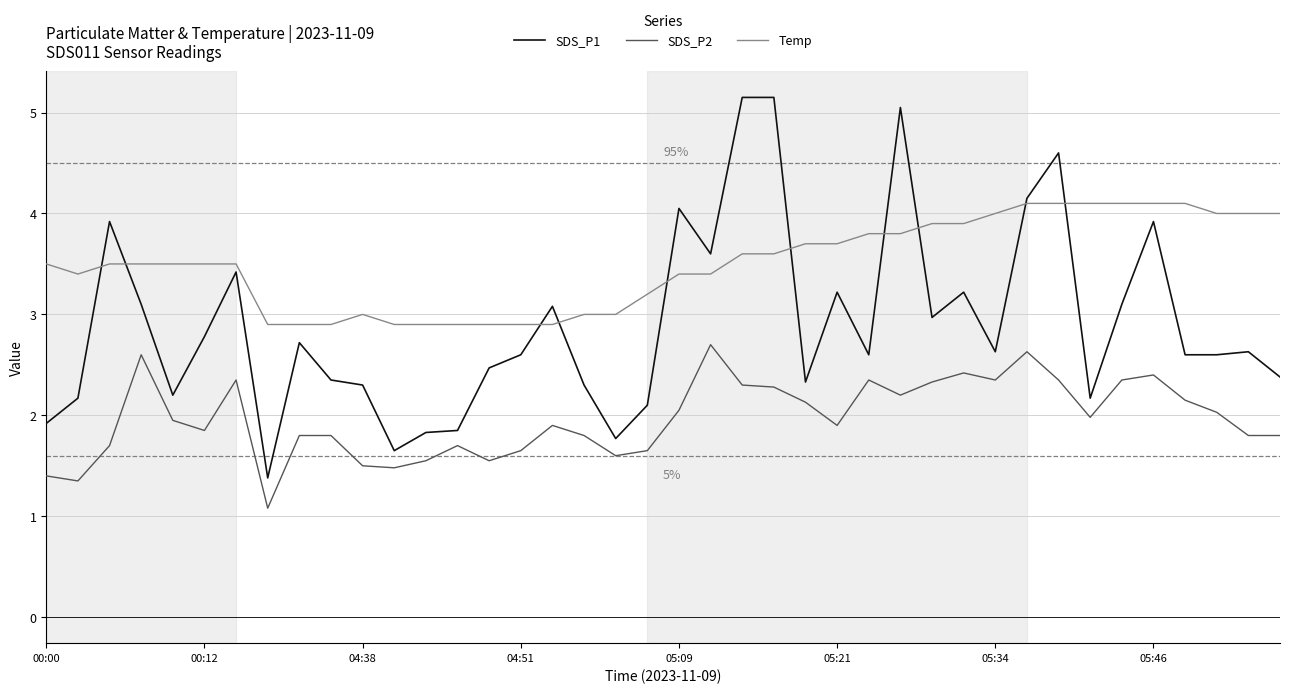

Which series has the largest total across all categories?

Temp